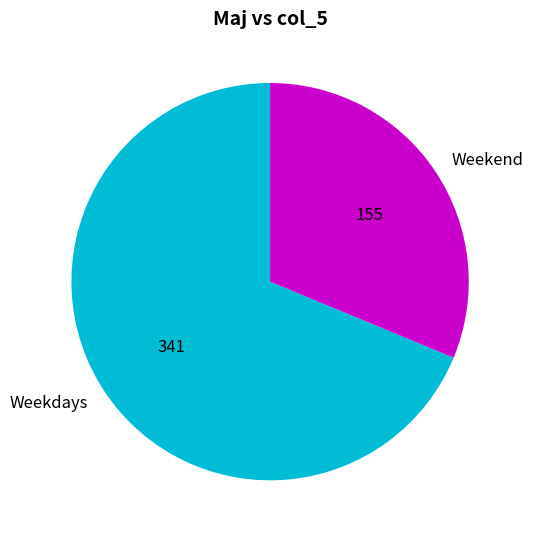

What is the ratio of the value at Weekend to the value at Weekdays?

0.5